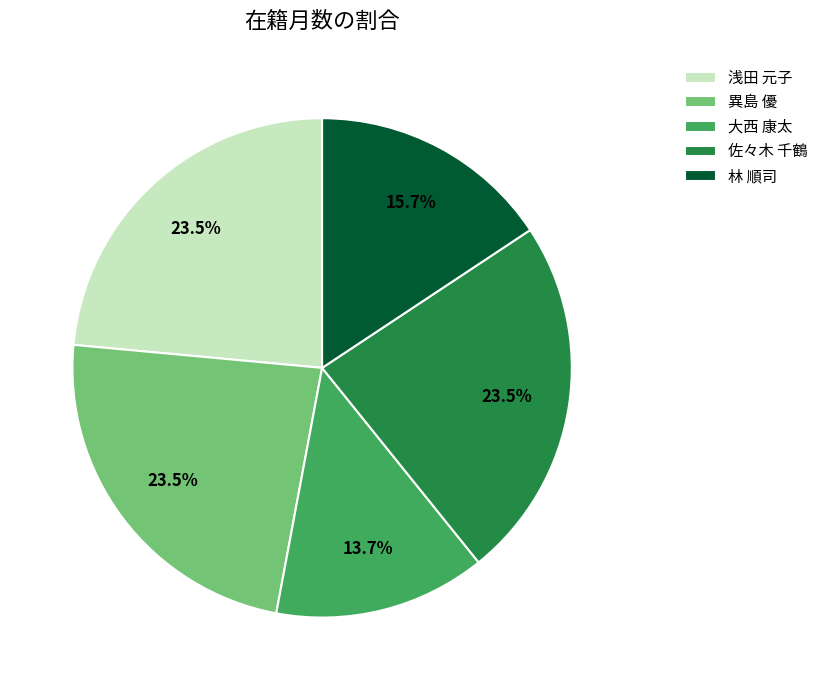

Do 佐々木 千鶴 and 浅田 元子 together represent more than half of the pie?

No